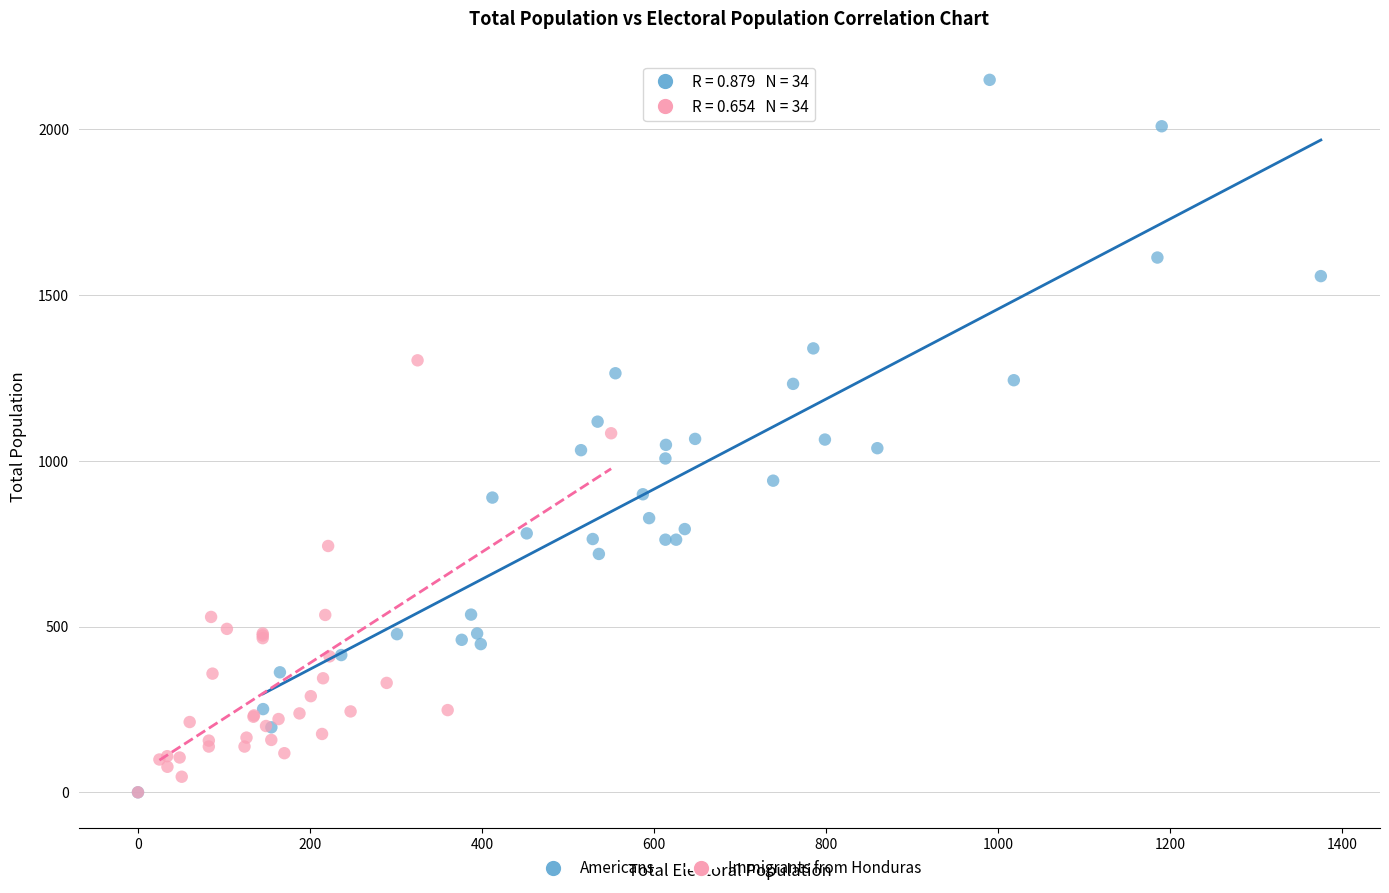

Which series contains the highest Y value?

Americans